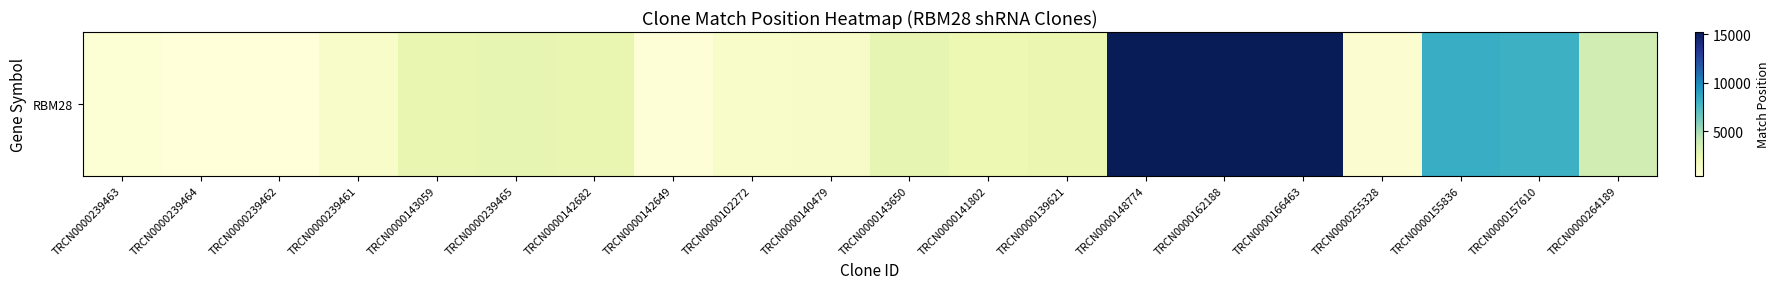

True or false: the data shows 11780 at TRCN0000155836.

False